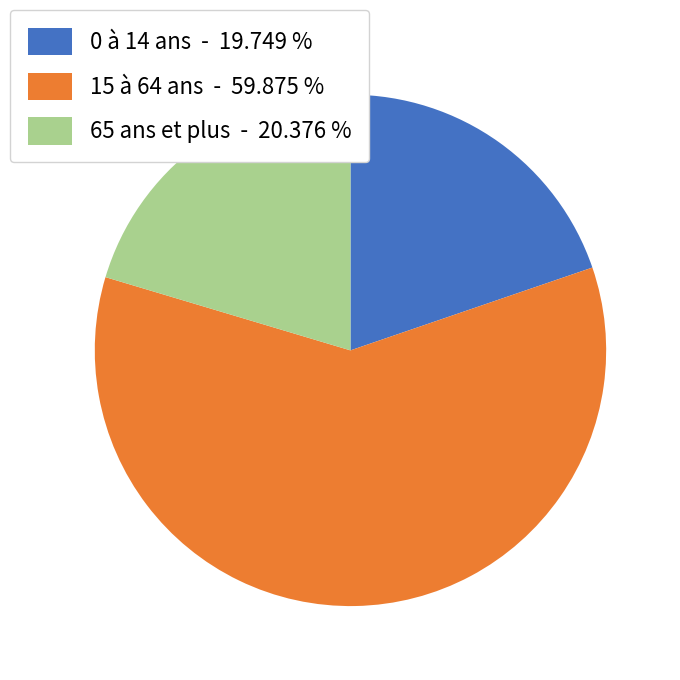

What is the ratio of the value at 65 ans et plus - 20.376 % to the value at 0 à 14 ans - 19.749 %?

1.0